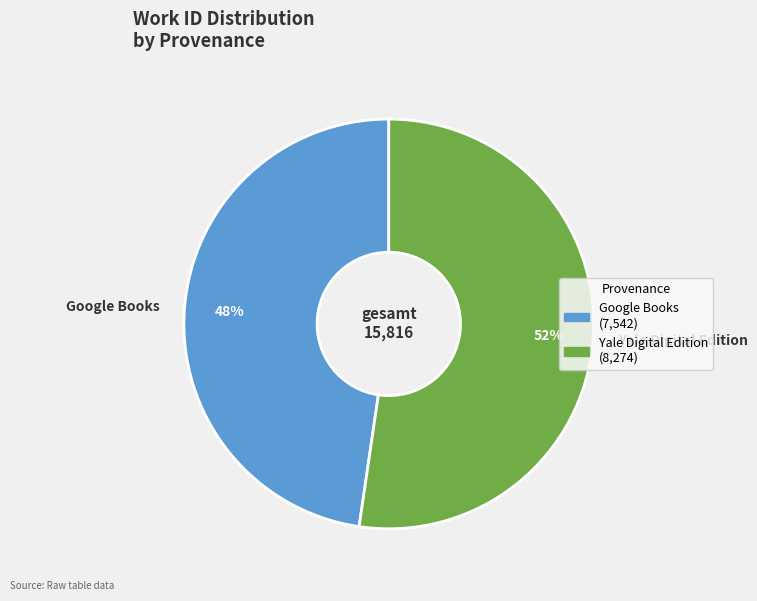

Approximately how many times larger is the value at Yale Digital Edition compared to Google Books?

1.1